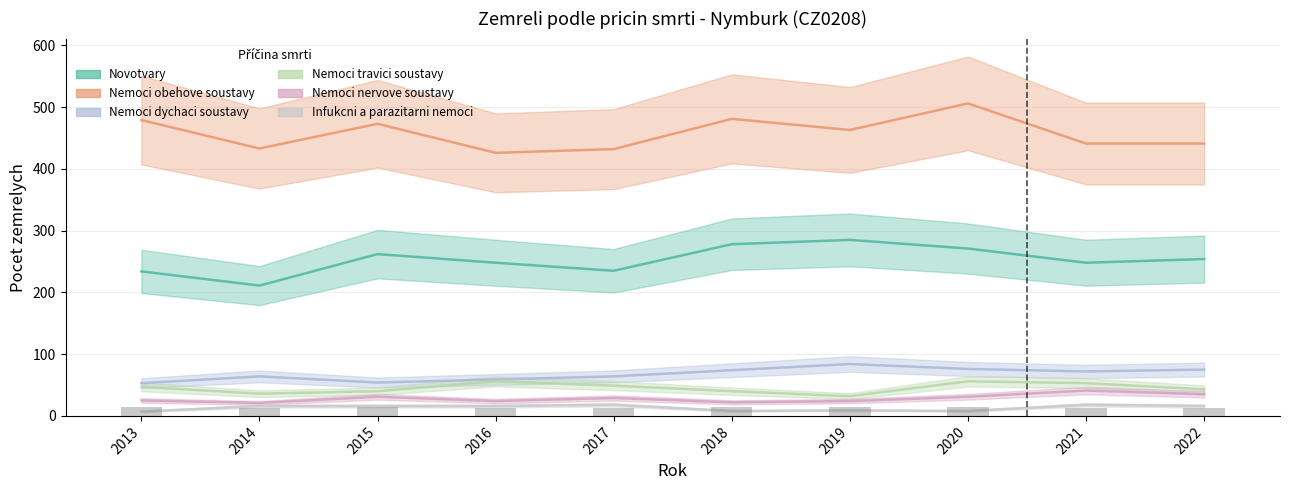

What is the maximum value shown in the chart?

506